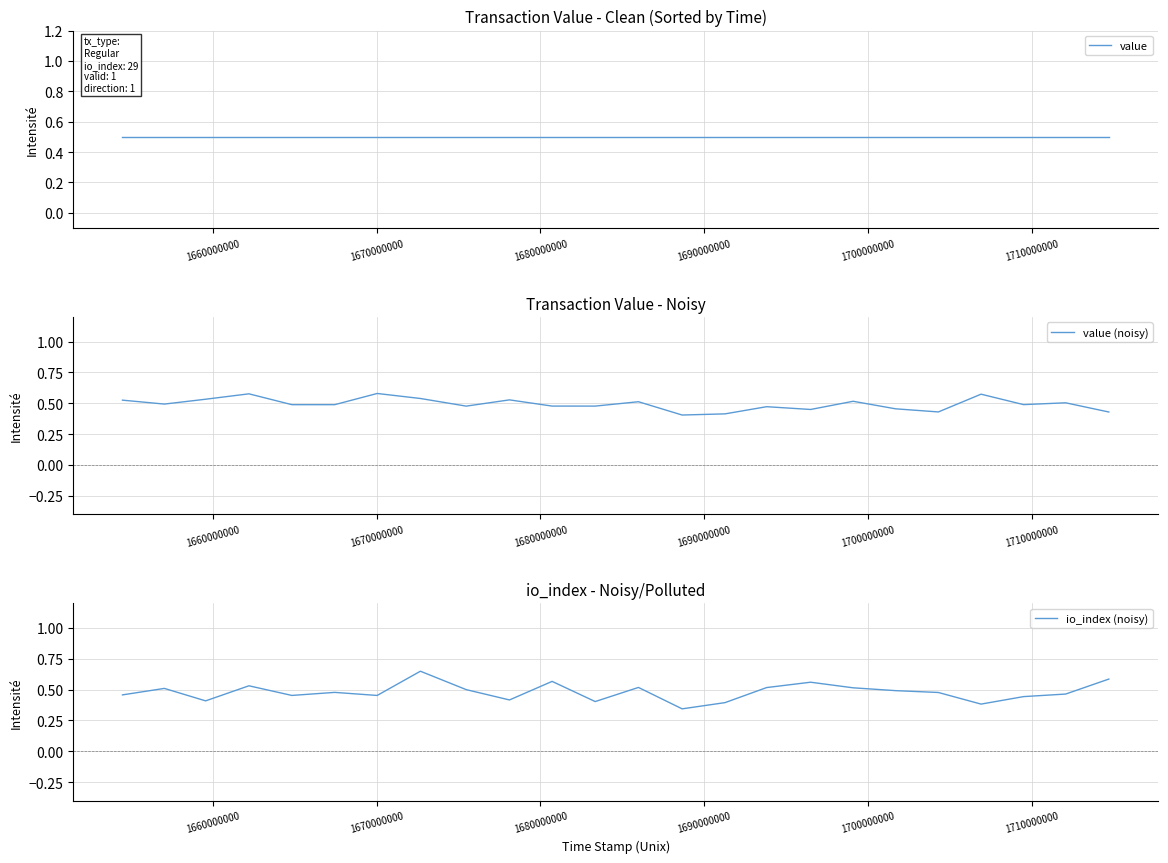

Is the value of io_index (noisy) at 9 greater than the value of value at 16?

No